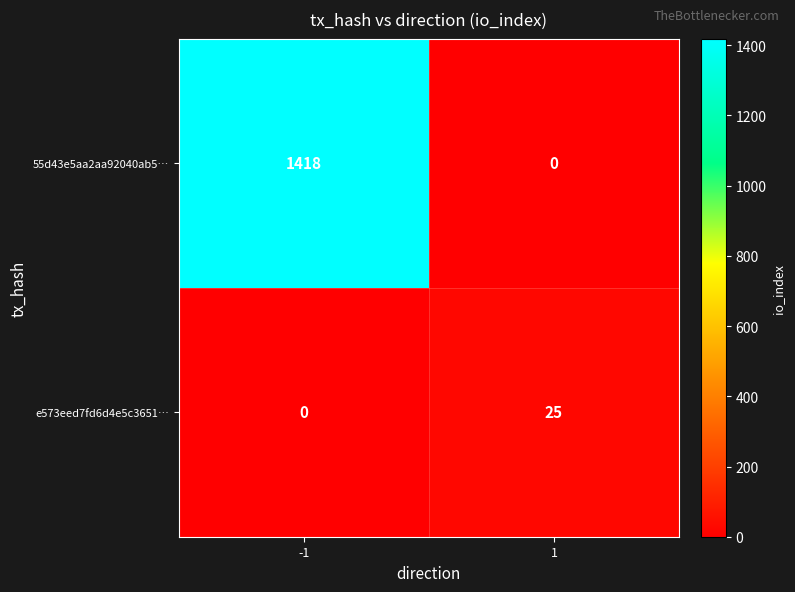

At which category is the sum across all series the highest?

-1